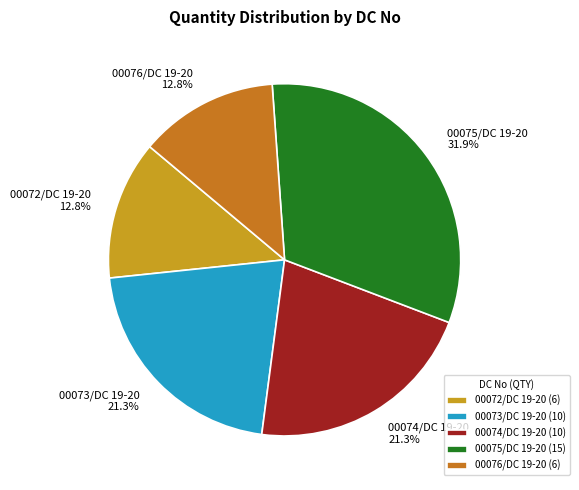

Is there any slice that represents more than half of the pie?

No